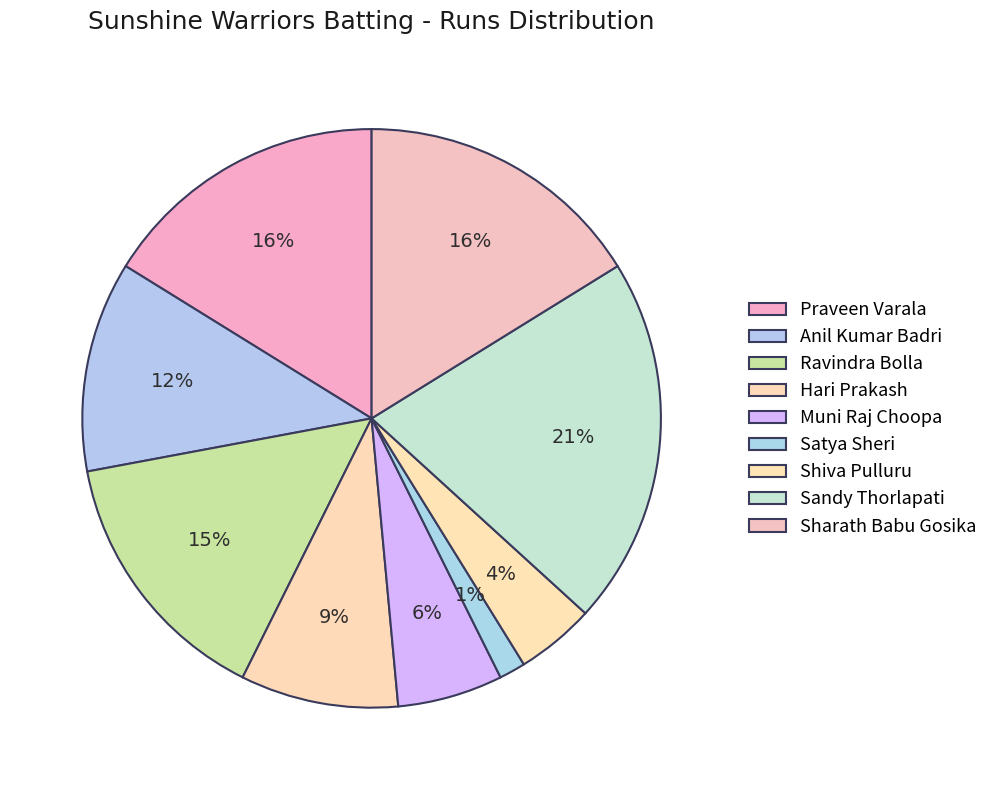

Does Satya Sheri represent more than half of the total?

No